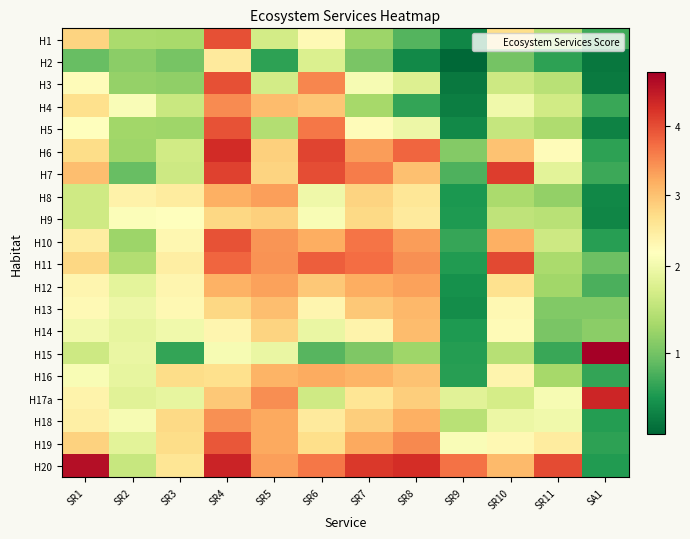

What is the minimum value shown in the chart?

0.1